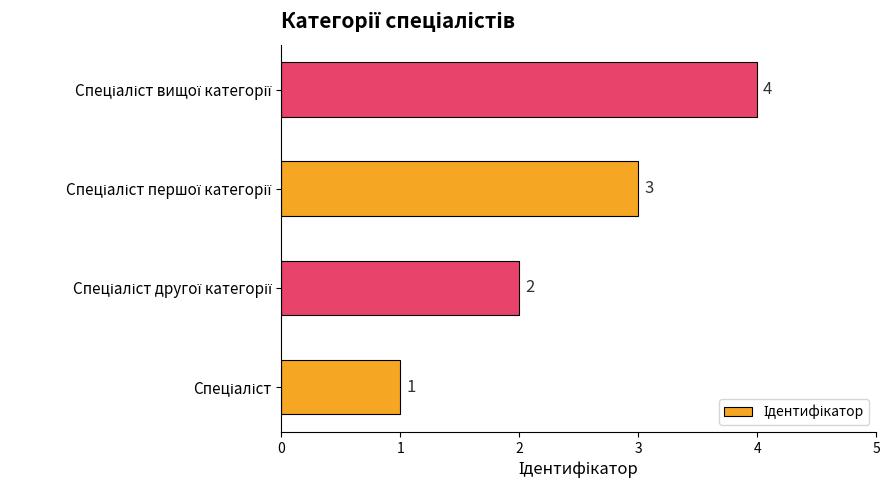

How many values are between 2 and 4?

3